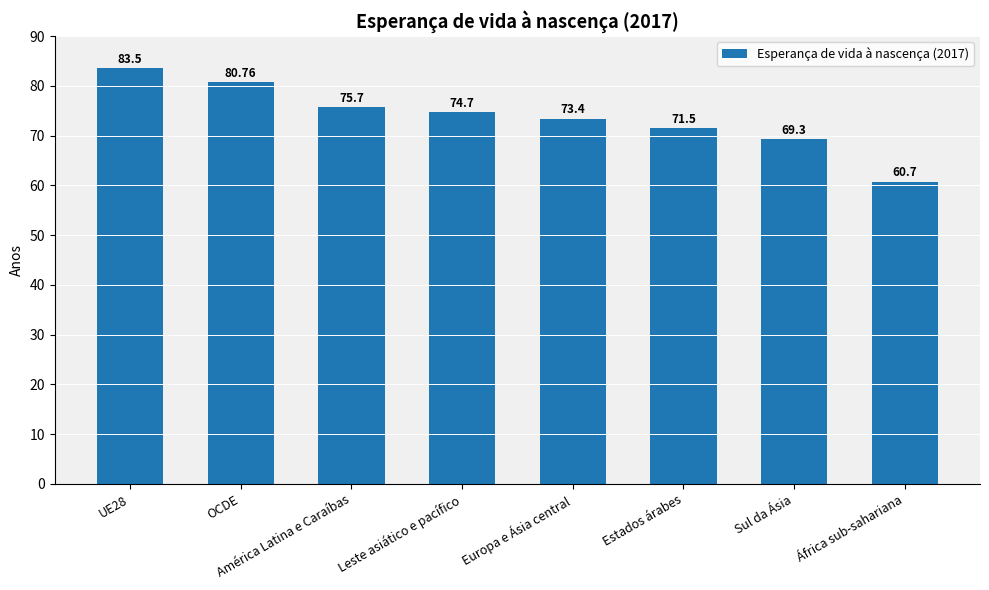

Between Europa e Ásia central and OCDE, which is larger?

OCDE